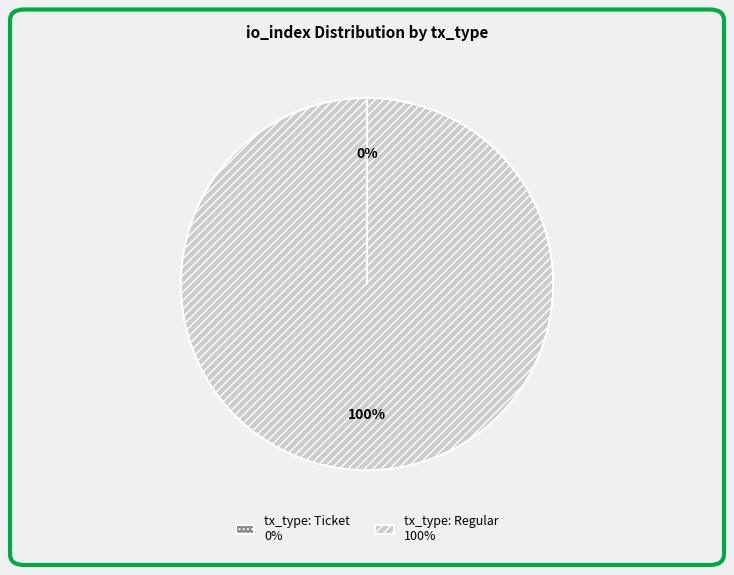

To the nearest percent, what is the difference between the largest and smallest slice percentages?

100%